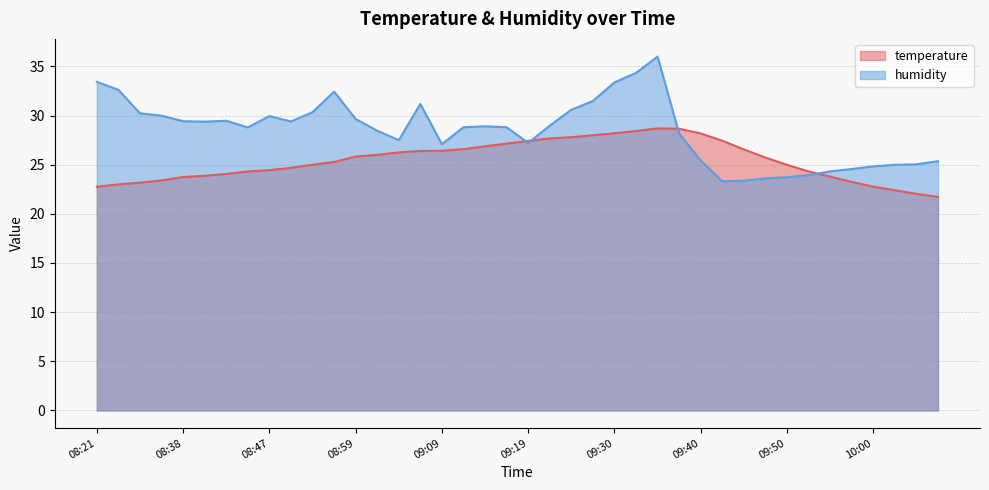

Reading left to right, transcribe all the data shown in this chart.

temperature: 08:21=22.8	08:24=23.0	08:27=23.2	08:30=23.4	08:38=23.8	08:40=23.9	08:43=24.1	08:45=24.3	08:47=24.4	08:50=24.7	08:52=25.0	08:55=25.3	08:59=25.8	09:02=26.0	09:04=26.2	09:07=26.4	09:09=26.4	09:11=26.6	09:14=26.9	09:16=27.1	09:19=27.4	09:23=27.7	09:26=27.8	09:28=28.0	09:30=28.2	09:33=28.4	09:35=28.7	09:38=28.7	09:40=28.2	09:43=27.4	09:45=26.6	09:48=25.7	09:50=25.0	09:52=24.3	09:55=23.8	09:57=23.2	10:00=22.8	10:02=22.4	10:05=22.0	10:07=21.7
humidity: 08:21=33.4	08:24=32.6	08:27=30.2	08:30=30.0	08:38=29.4	08:40=29.4	08:43=29.5	08:45=28.8	08:47=29.9	08:50=29.4	08:52=30.3	08:55=32.4	08:59=29.6	09:02=28.5	09:04=27.5	09:07=31.2	09:09=27.1	09:11=28.8	09:14=28.9	09:16=28.8	09:19=27.2	09:23=29.0	09:26=30.6	09:28=31.5	09:30=33.4	09:33=34.3	09:35=36.0	09:38=28.2	09:40=25.4	09:43=23.3	09:45=23.4	09:48=23.6	09:50=23.7	09:52=23.9	09:55=24.3	09:57=24.6	10:00=24.8	10:02=25.0	10:05=25.0	10:07=25.4